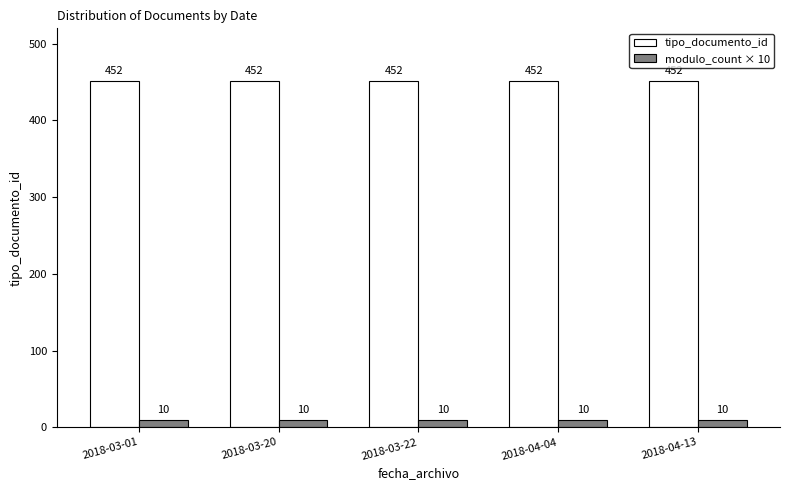

Reading right to left, list all the values displayed in this chart.

tipo_documento_id: 2018-04-13=452	2018-04-04=452	2018-03-22=452	2018-03-20=452	2018-03-01=452
modulo_count × 10: 2018-04-13=10	2018-04-04=10	2018-03-22=10	2018-03-20=10	2018-03-01=10